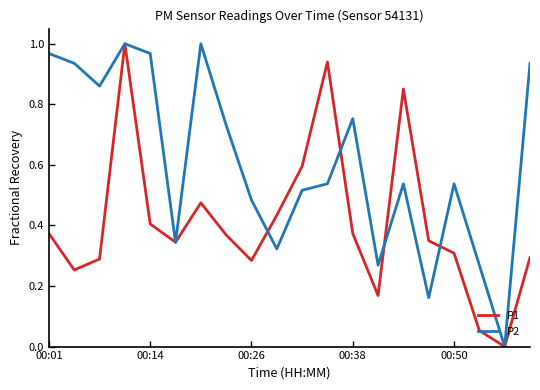

Is this an area chart (filled region under the line)?

No